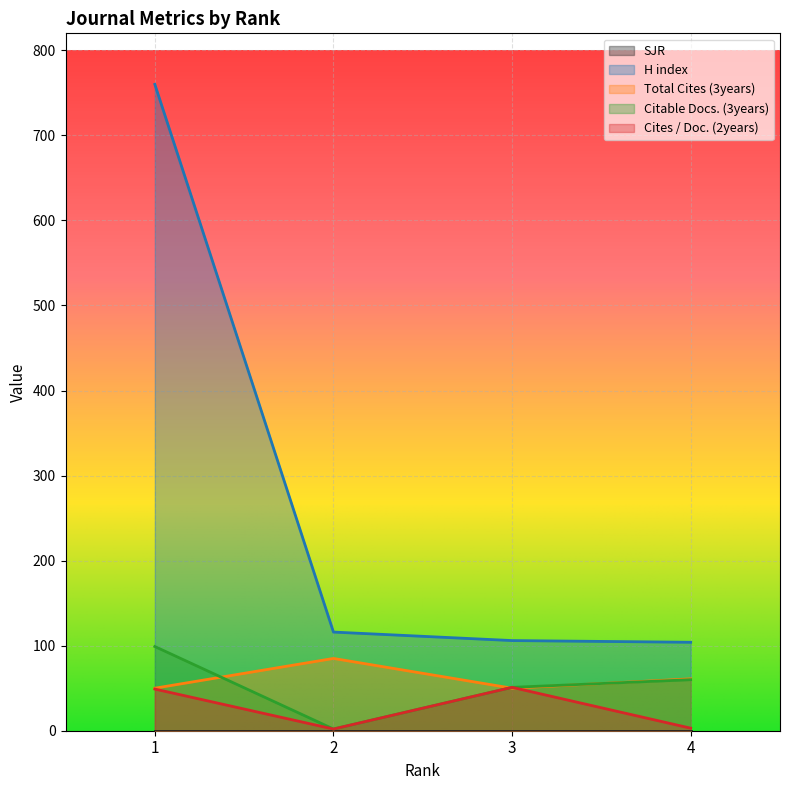

True or false: H index and Cites / Doc. (2years) intersect in this chart.

False